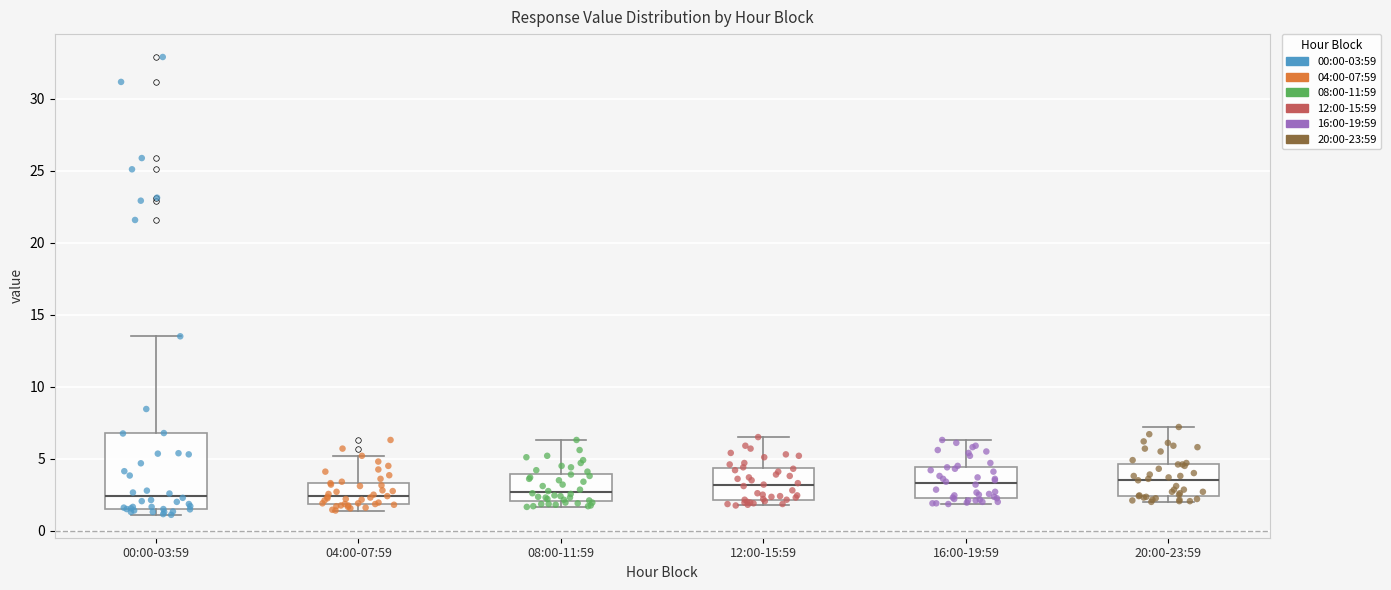

Where does the upper whisker of the box for 16:00-19:59 end on the y-axis? The values are not printed on the chart, so give them approximately, as read against the axis.

6.5